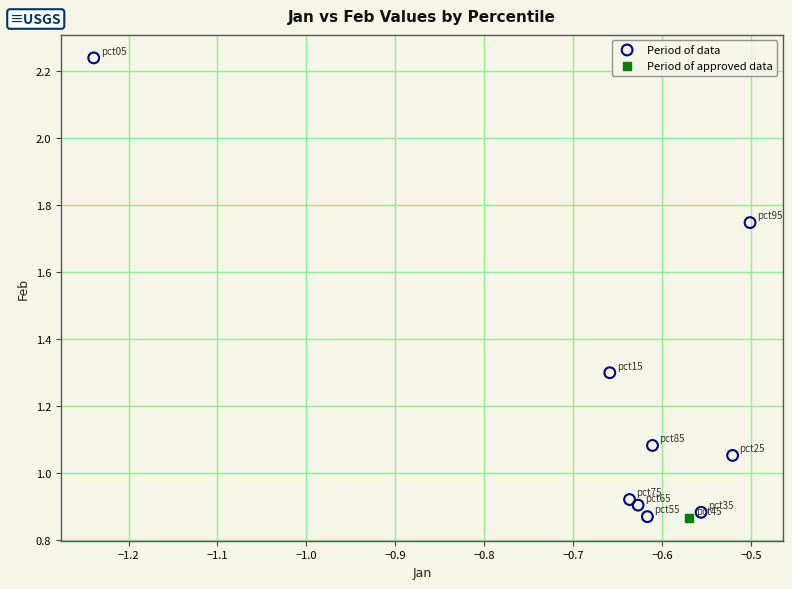

What are all the series names shown in the legend?

Period of data, Period of approved data